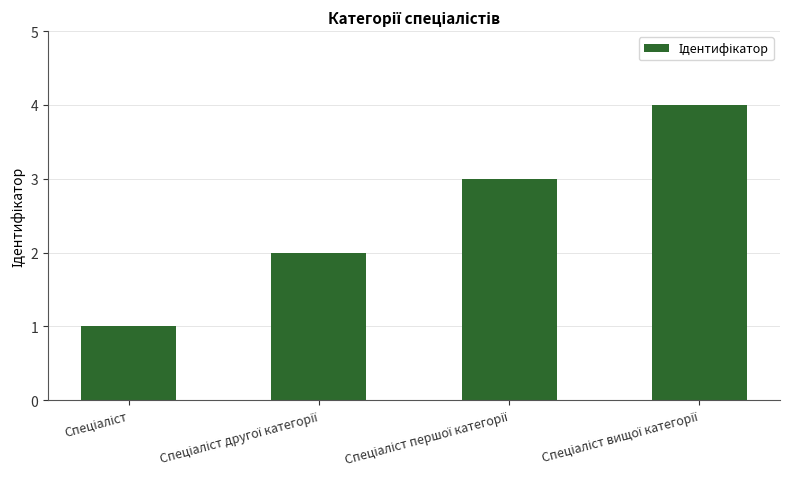

What is the maximum value shown in the chart?

4